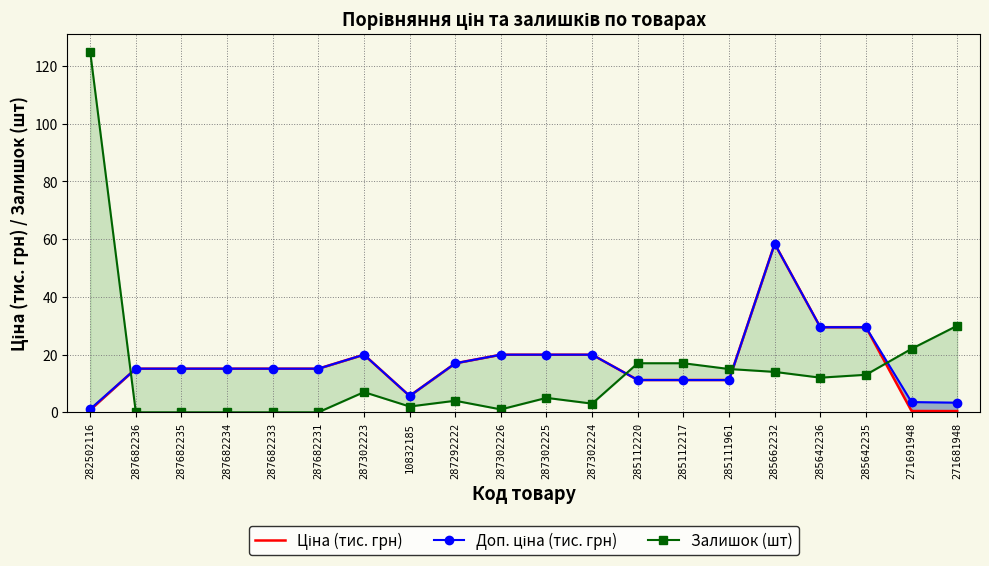

True or false: Залишок (шт) has a value of 0.5 at 287302226.

False